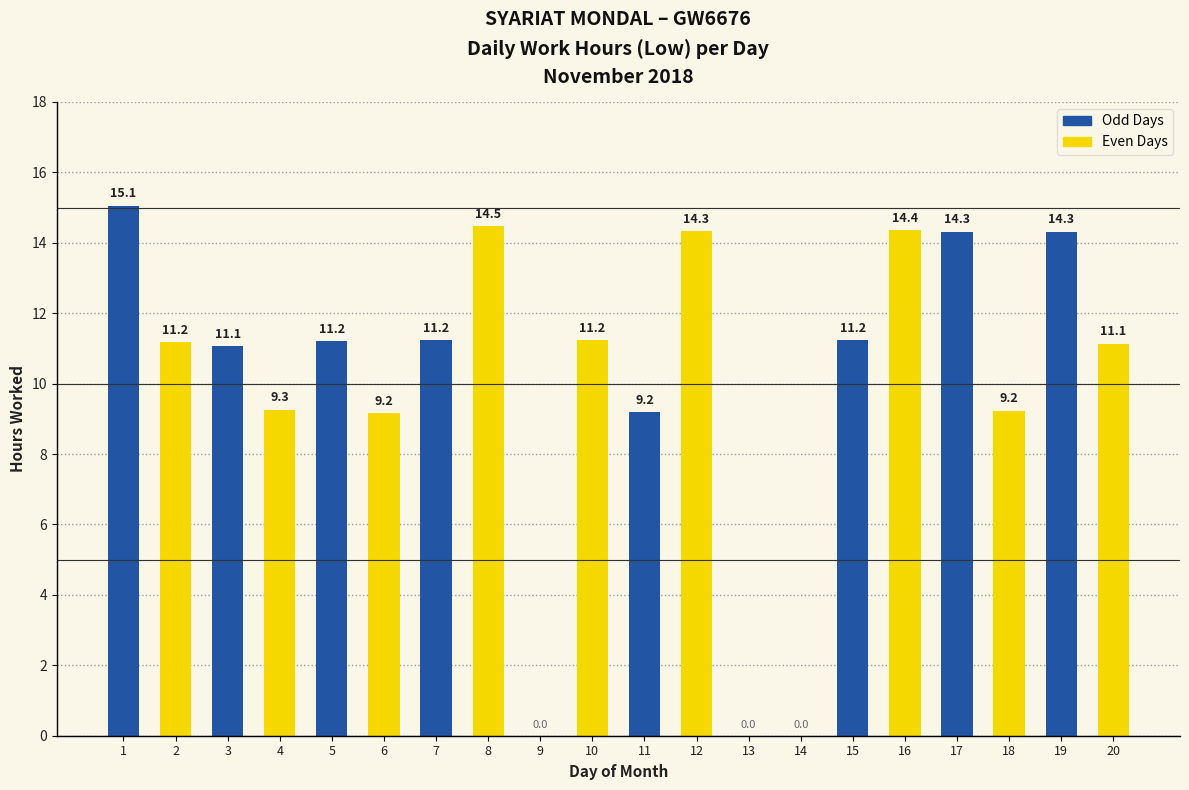

The chart shows a value of 0.0 at 14. True or false?

True